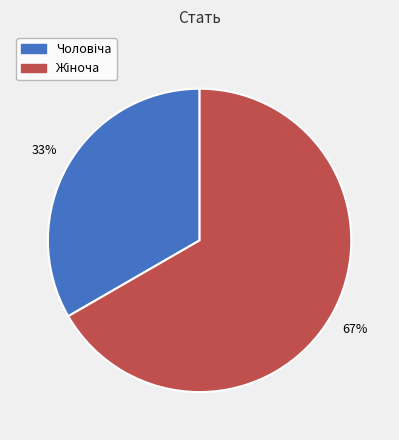

Is there a majority slice in this chart?

Yes